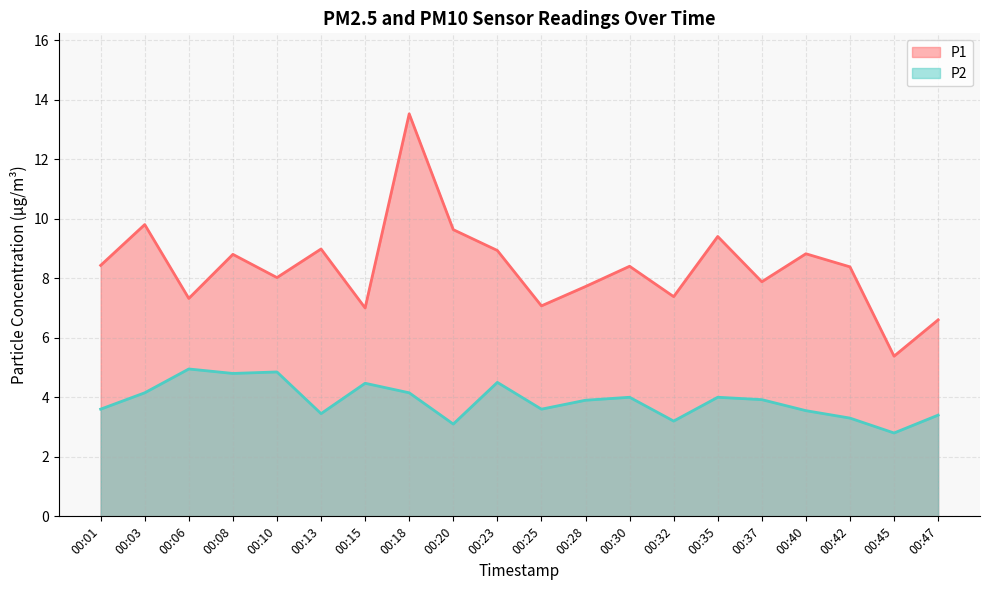

Which category has the lowest value in the P2 series?

00:45